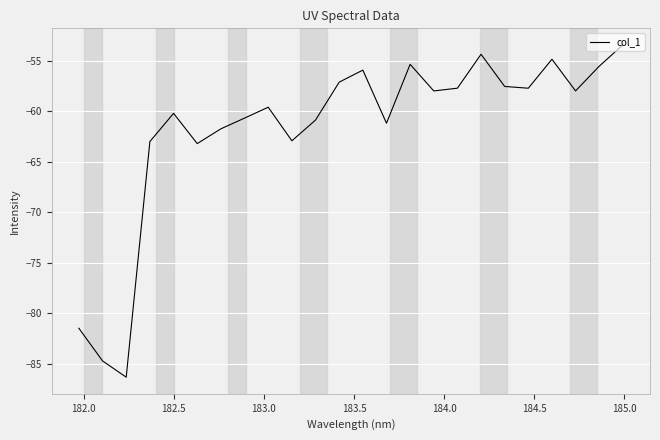

What is the greatest value displayed?

-53.5